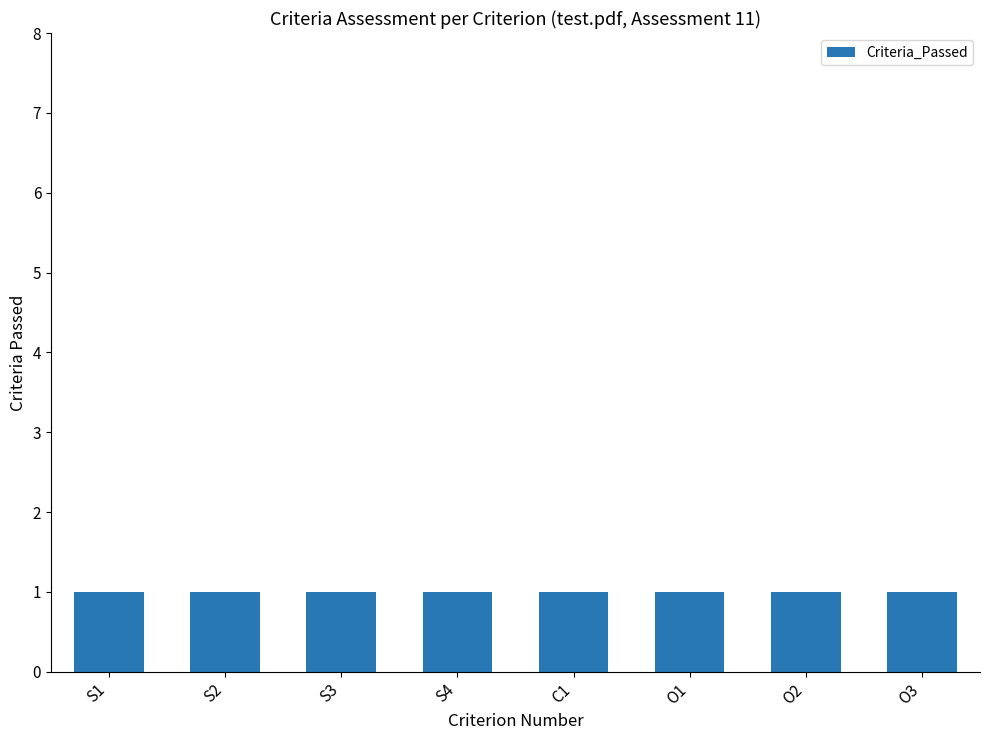

True or false: Criteria_Passed has a value of 1 at O1.

True